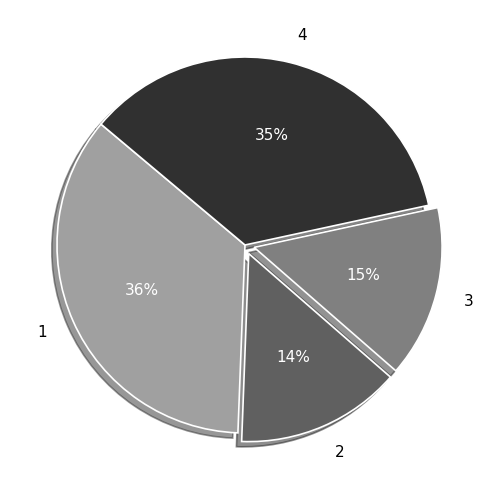

Is there any slice that represents more than half of the pie?

No